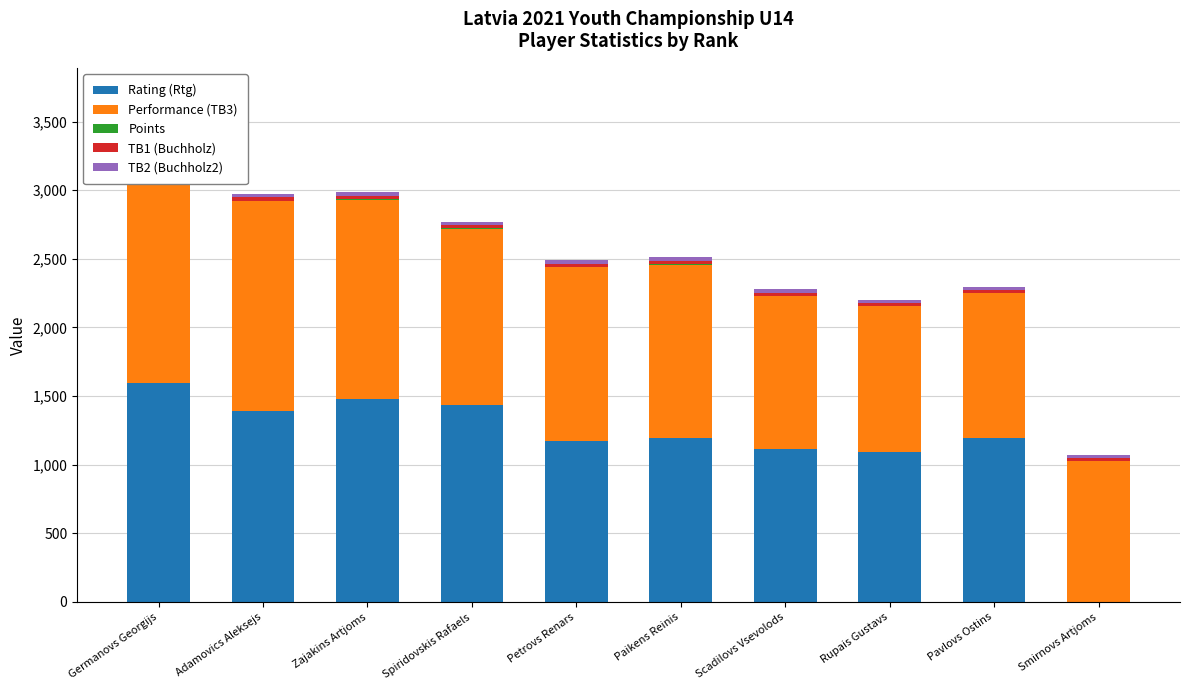

Where is Performance (TB3) nearest to the value 1541?

Adamovics Aleksejs